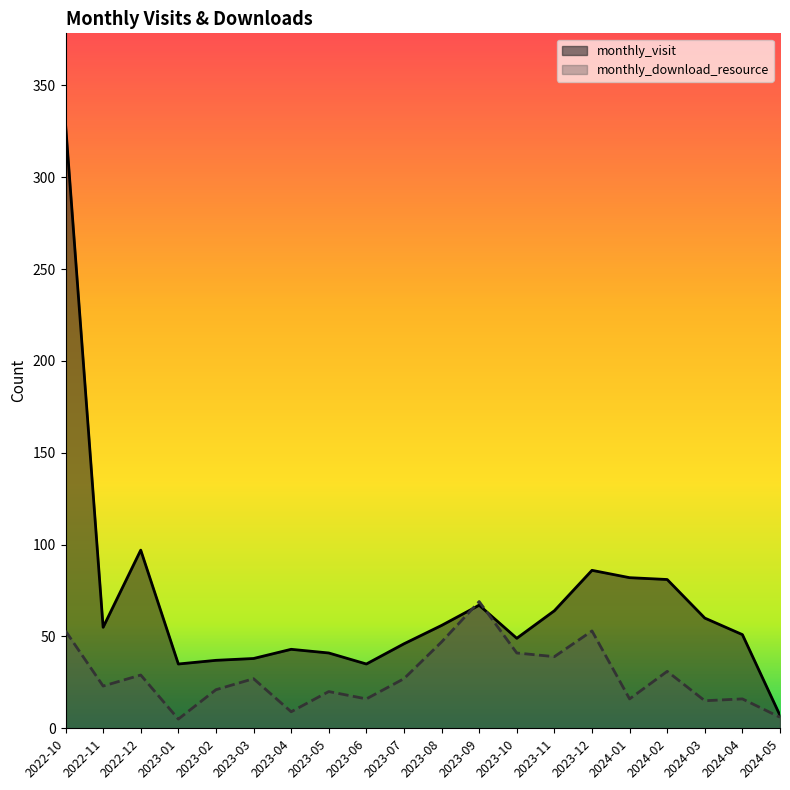

Where do monthly_download_resource and monthly_visit first cross each other?

2023-08 and 2023-09